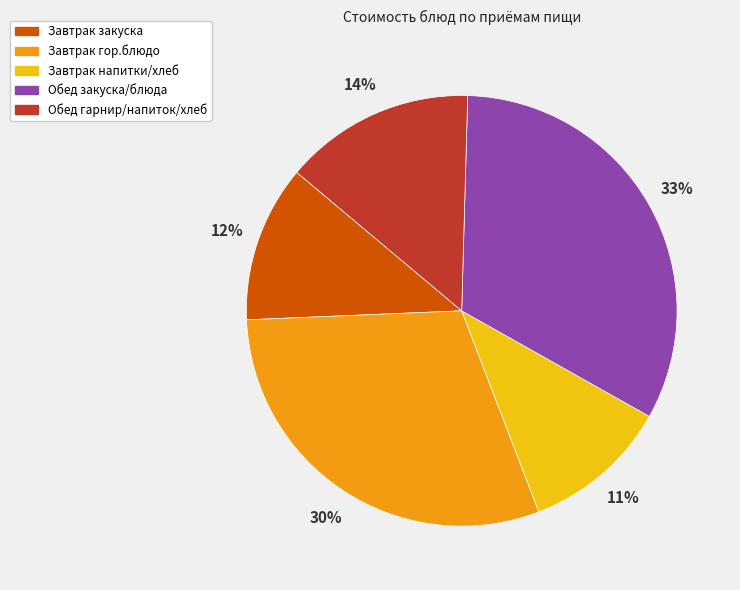

Does any single category account for the majority?

No